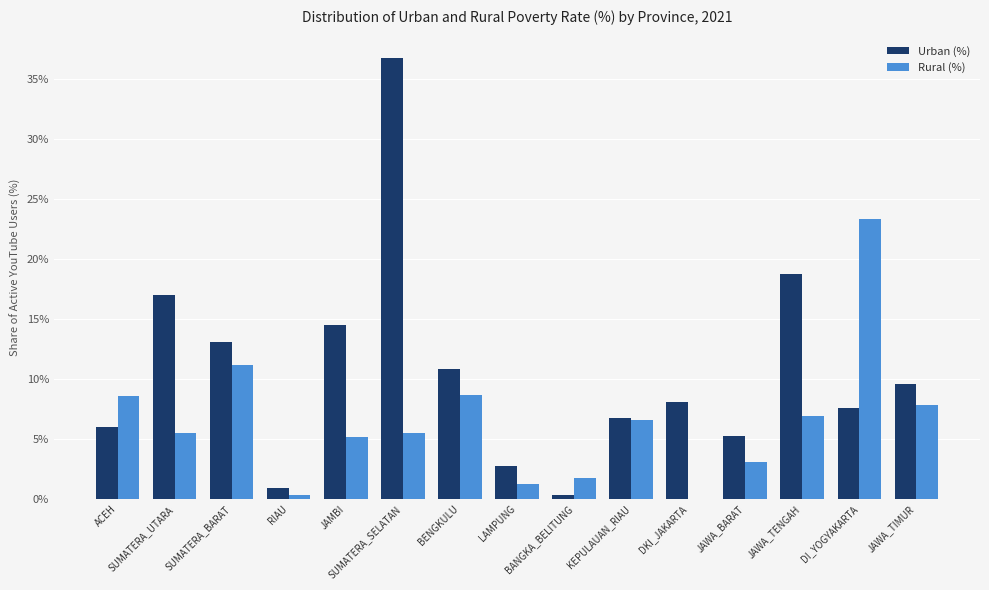

What is the average value of the Urban (%) series?

10.6